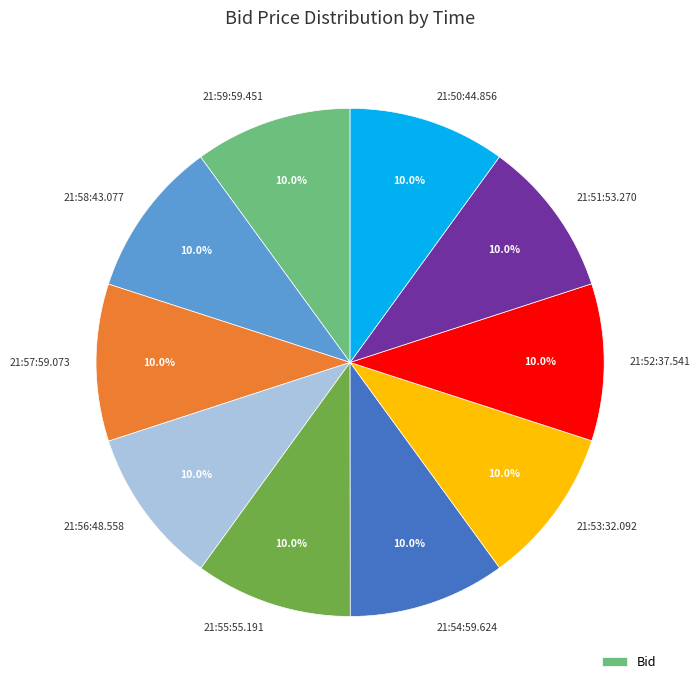

Is there any slice that represents more than half of the pie?

No